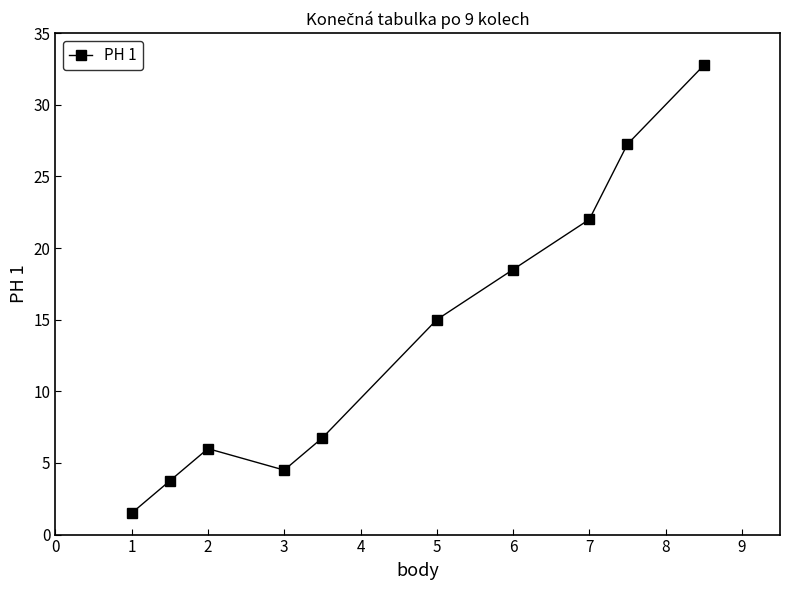

What is the greatest value displayed?

32.8